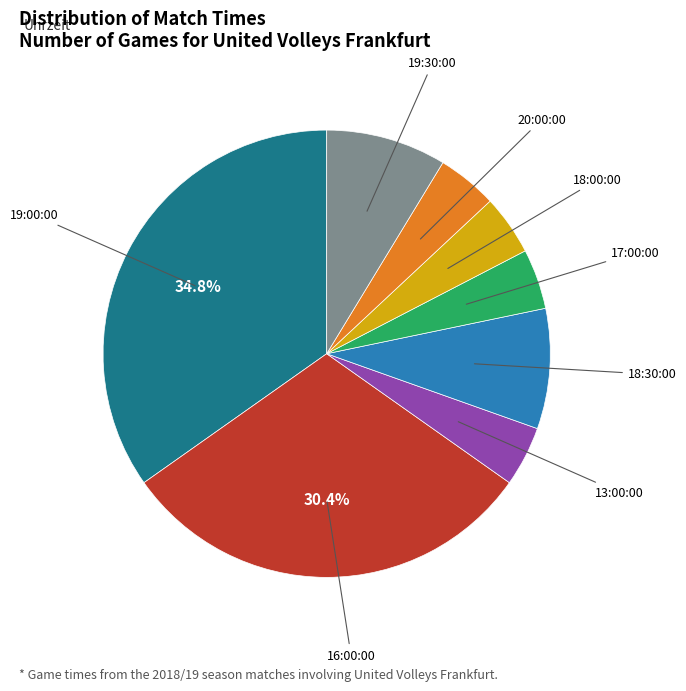

Does any single category account for the majority?

No